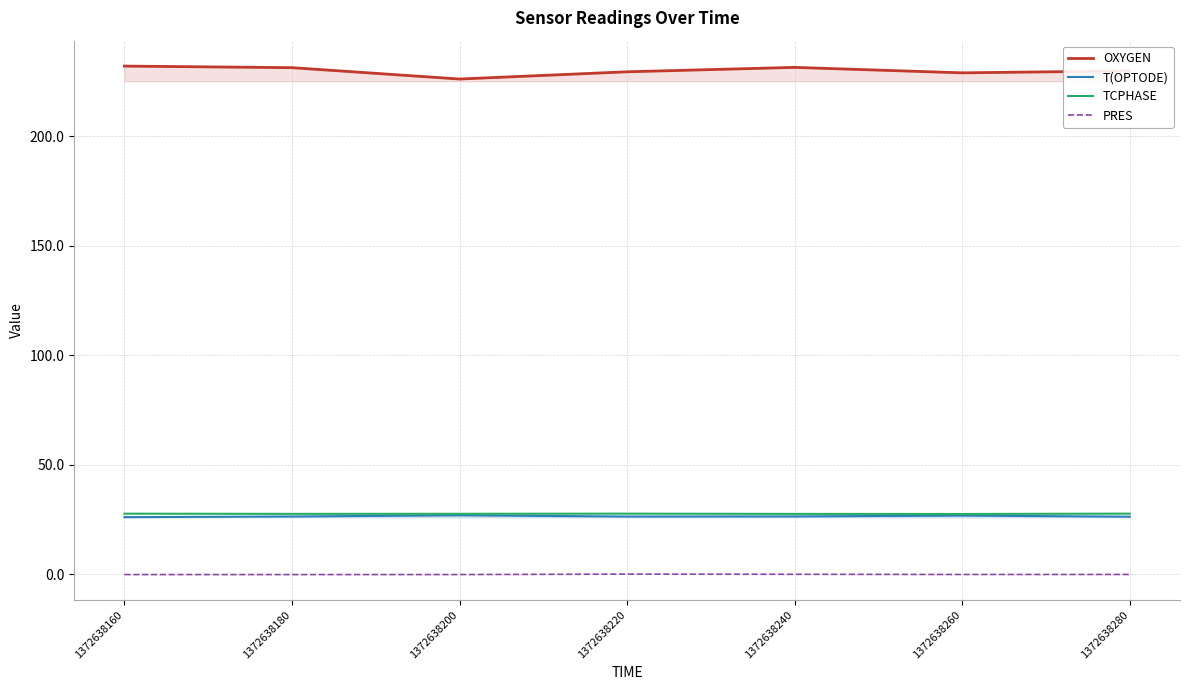

What is the total value across all series at 1372638240?

285.3